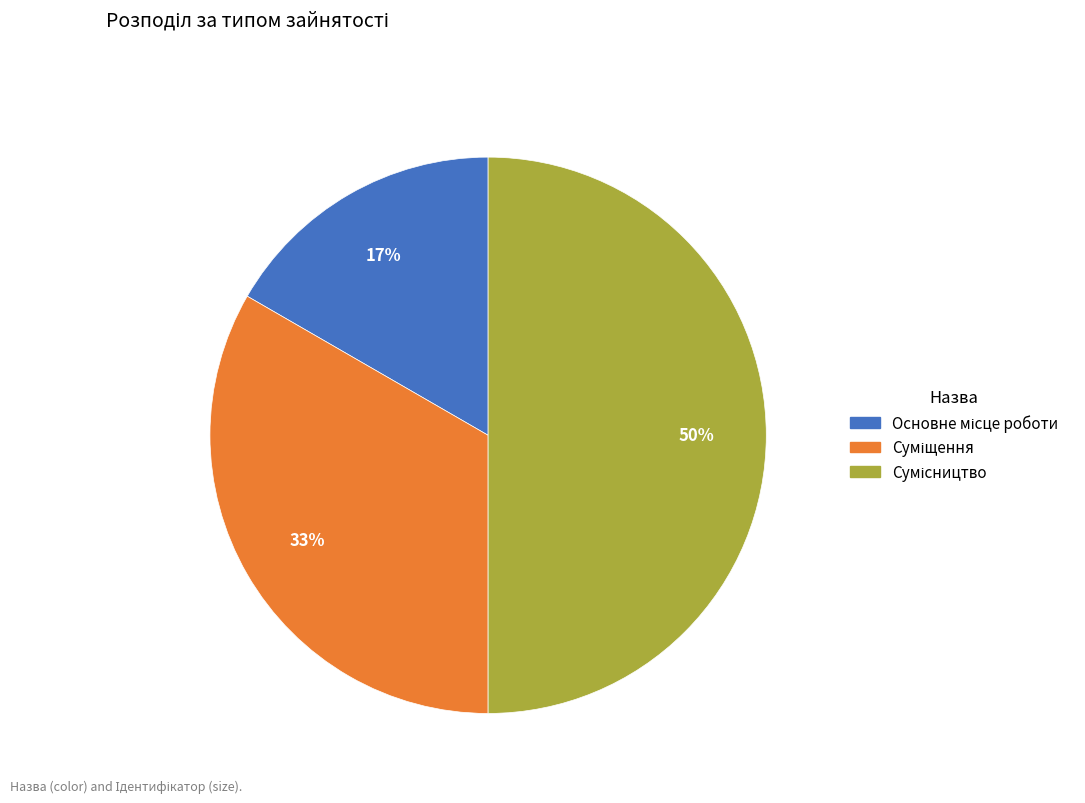

How many segments does this pie chart have?

3